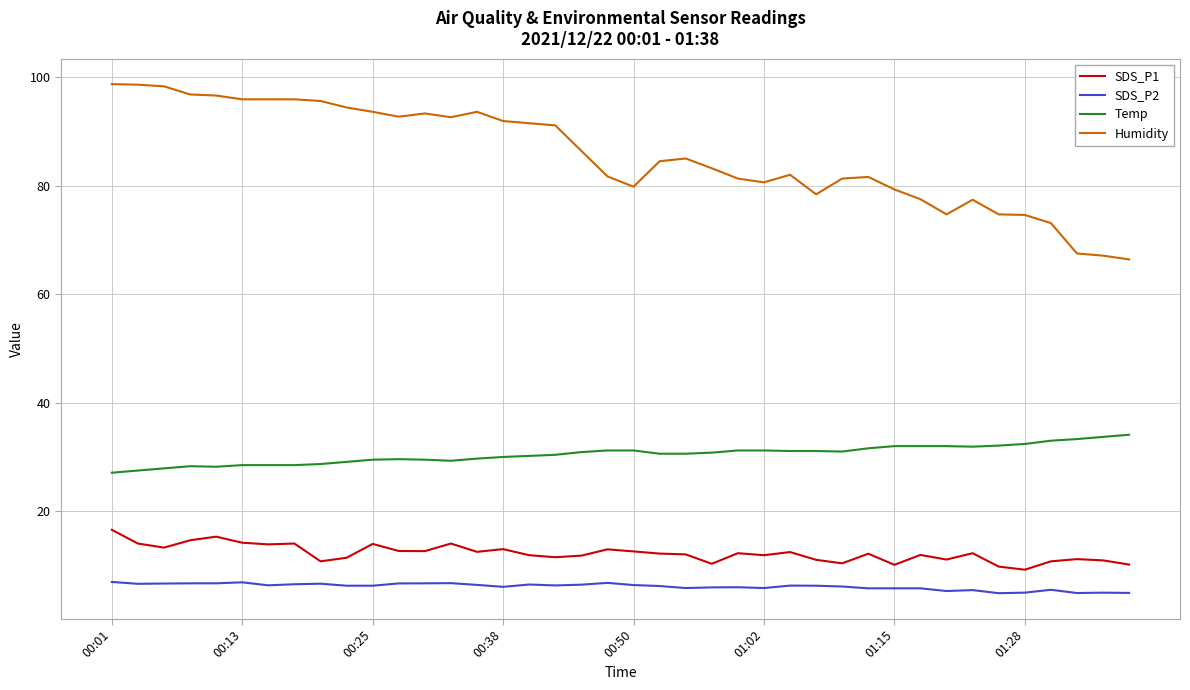

Rank the series by their maximum value, from lowest to highest.

SDS_P2, SDS_P1, Temp, Humidity